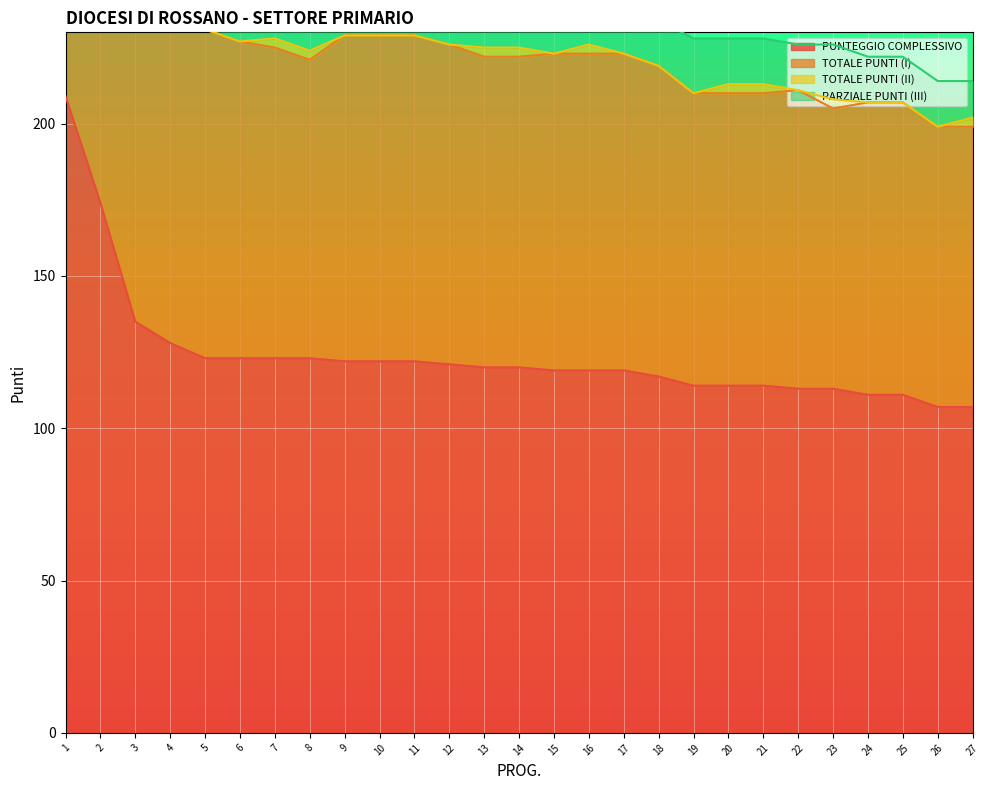

Is it true that PUNTEGGIO COMPLESSIVO equals 31 at 16?

False